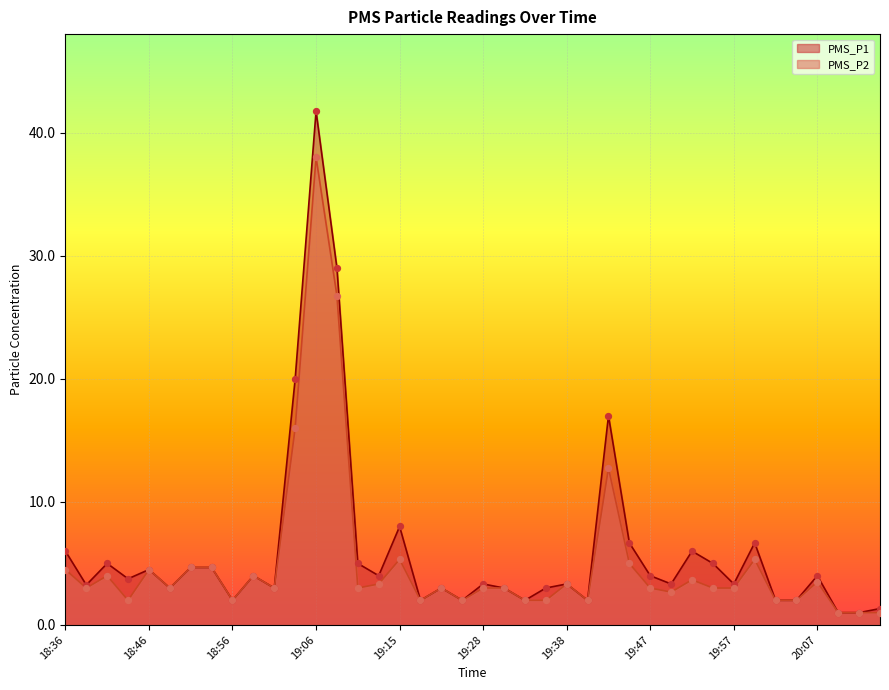

Which series has the largest total across all categories?

PMS_P1